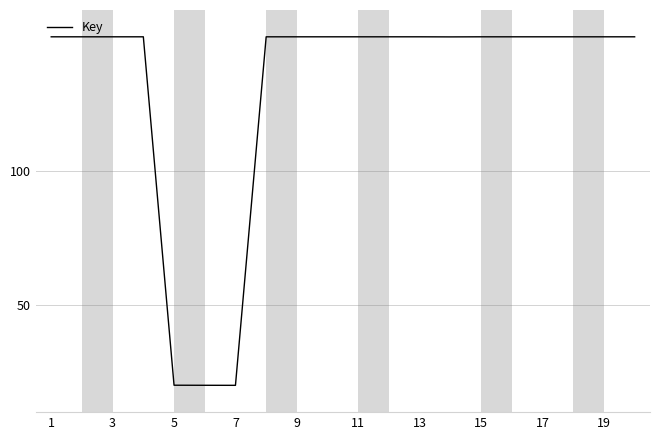

What is the greatest value displayed?

150.0